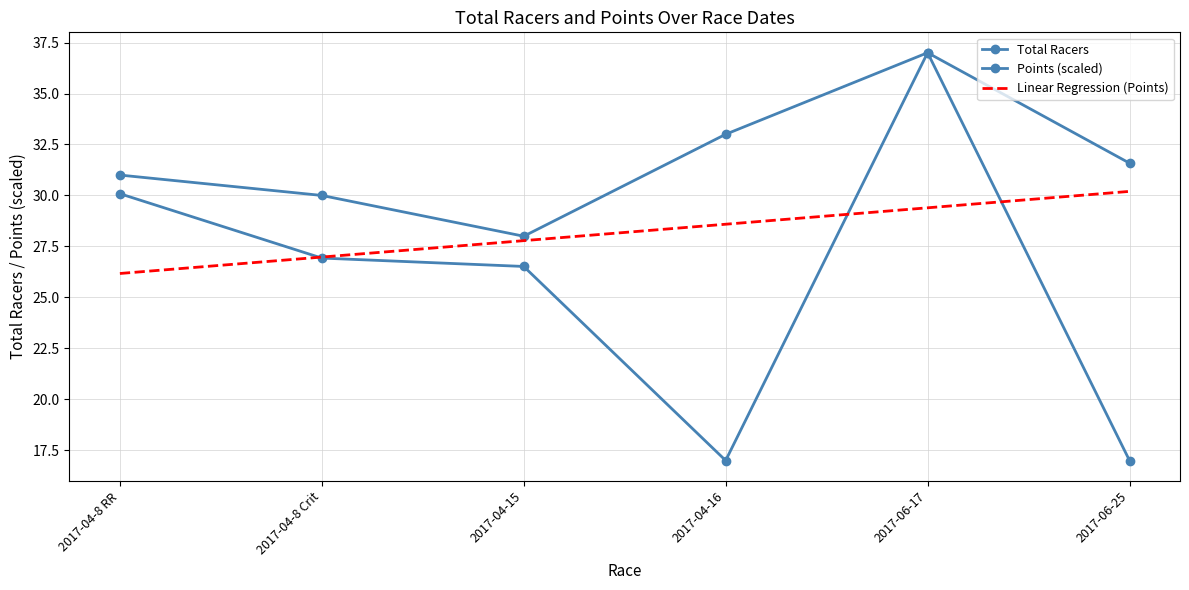

Rank the categories by Total Racers value from lowest to highest.

2017-06-25, 2017-04-15, 2017-04-8 Crit, 2017-04-8 RR, 2017-04-16, 2017-06-17